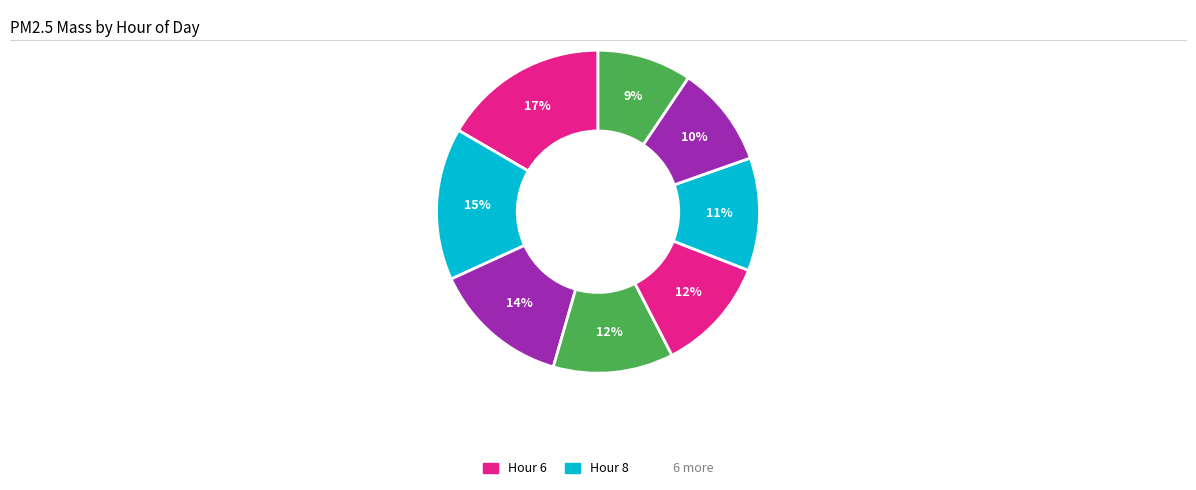

How many segments does this pie chart have?

8